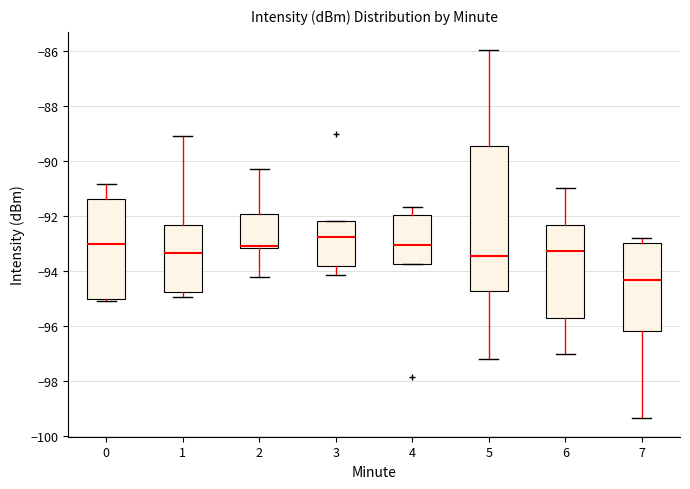

Reading left to right, transcribe this box plot: for each box, give where its median line is, the range the box spans, and where its two whiskers end, as read against the y-axis. The values are not printed on the chart, so give them approximately, as read against the axis.

0: median -93.0, box -95.0 to -91.4, whiskers -95.0 (just below the box's lower edge) to -90.8
1: median -93.4, box -94.8 to -92.4, whiskers -95.0 to -89.0
2: median -93.0, box -93.2 to -92.0, whiskers -94.2 to -90.2
3: median -92.8, box -93.8 to -92.2, whiskers -94.2 to -92.2
4: median -93.0, box -93.8 to -92.0, whiskers -93.8 to -91.6
5: median -93.4, box -94.8 to -89.4, whiskers -97.2 to -86.0
6: median -93.2, box -95.8 to -92.4, whiskers -97.0 to -91.0
7: median -94.4, box -96.2 to -93.0, whiskers -99.4 to -92.8